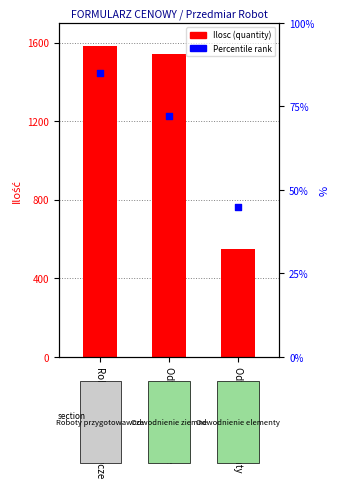

Which series has the largest total across all categories?

Ilosc